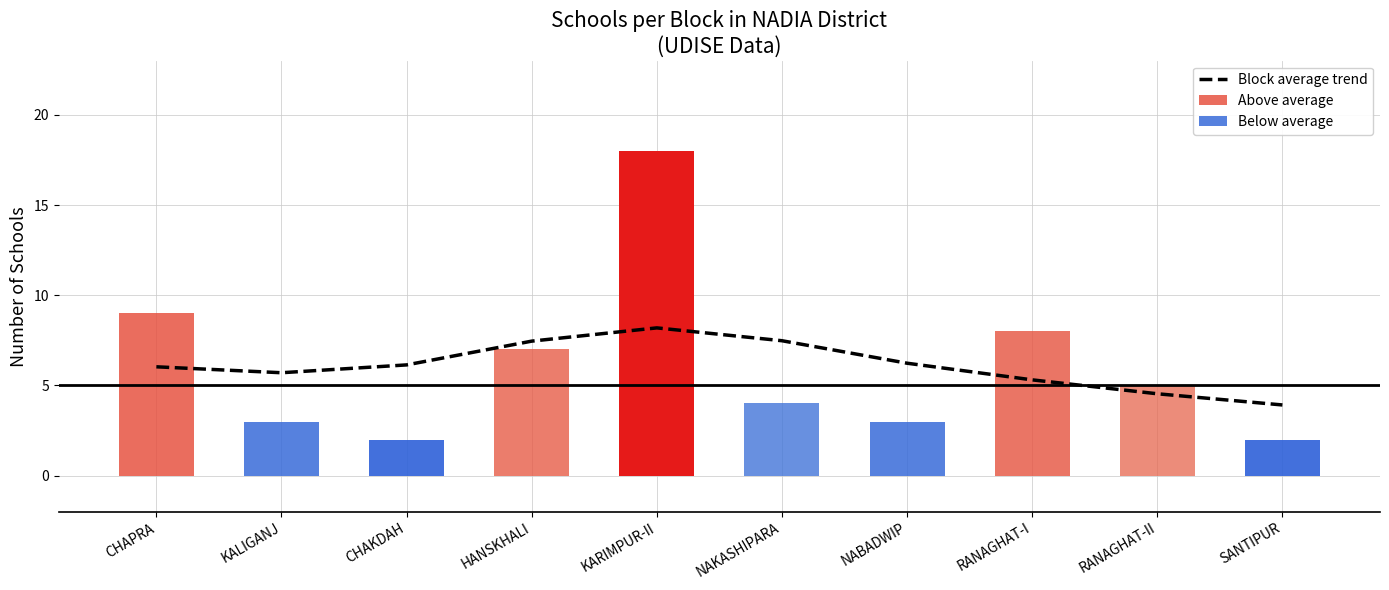

The value of Block average trend at RANAGHAT-II is 3.0. True or false?

False